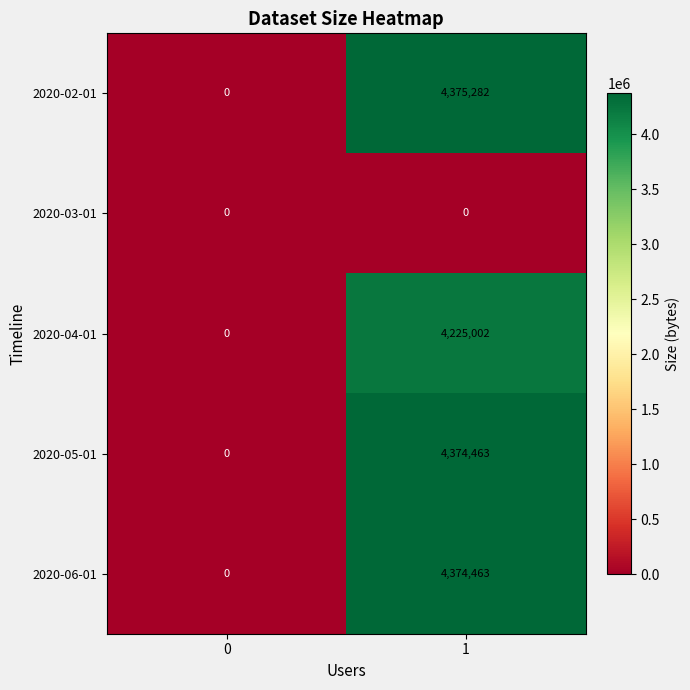

Which series has the widest spread of values?

2020-02-01